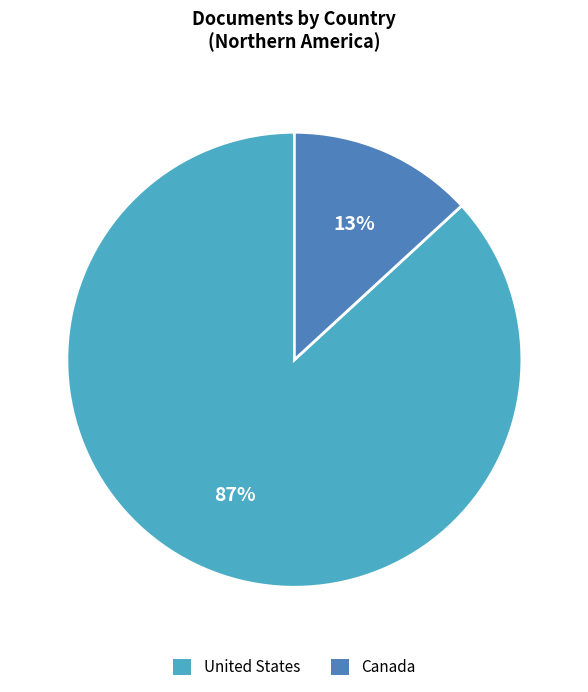

Rank the categories by value from lowest to highest.

Canada, United States